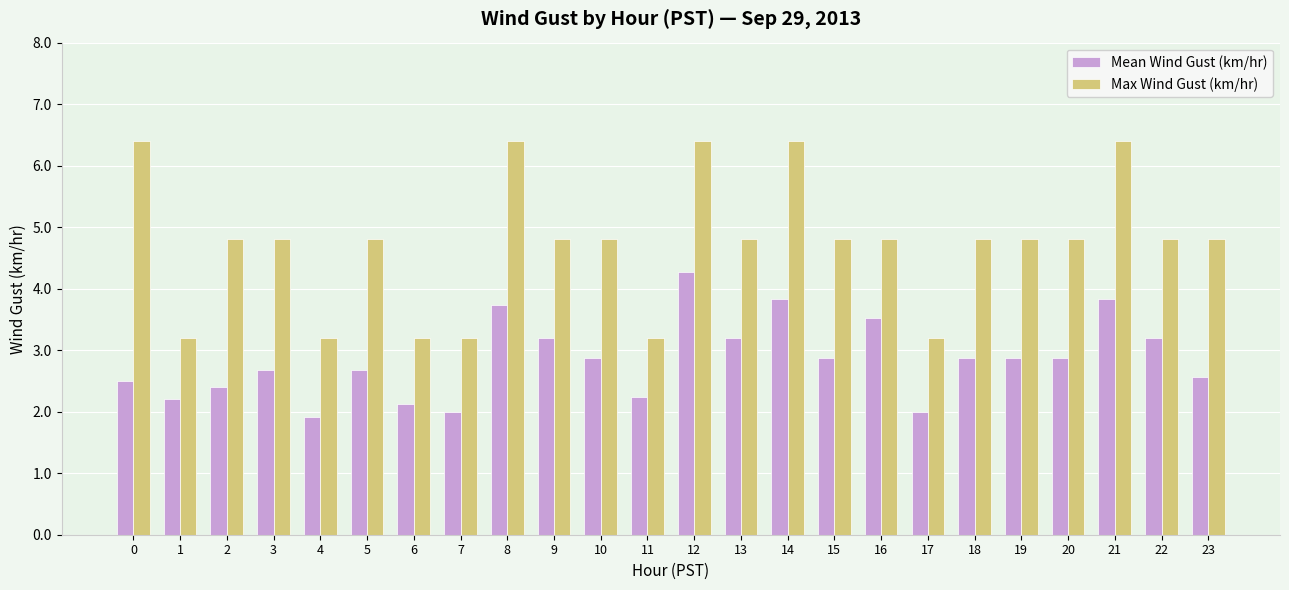

True or false: Mean Wind Gust (km/hr) has a value of 2.7 at 3.

True